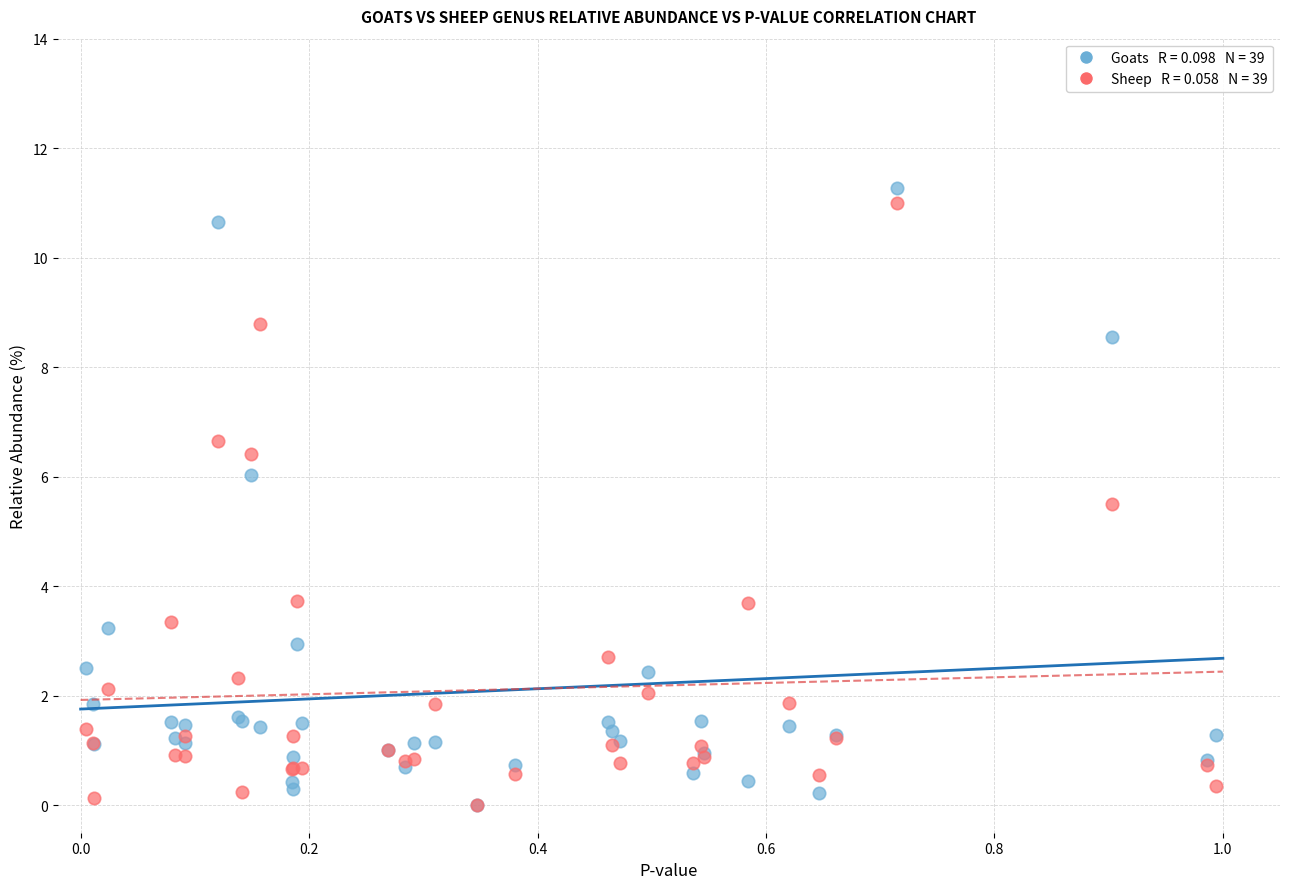

Across all series, what Y value is closest to 5?

5.5